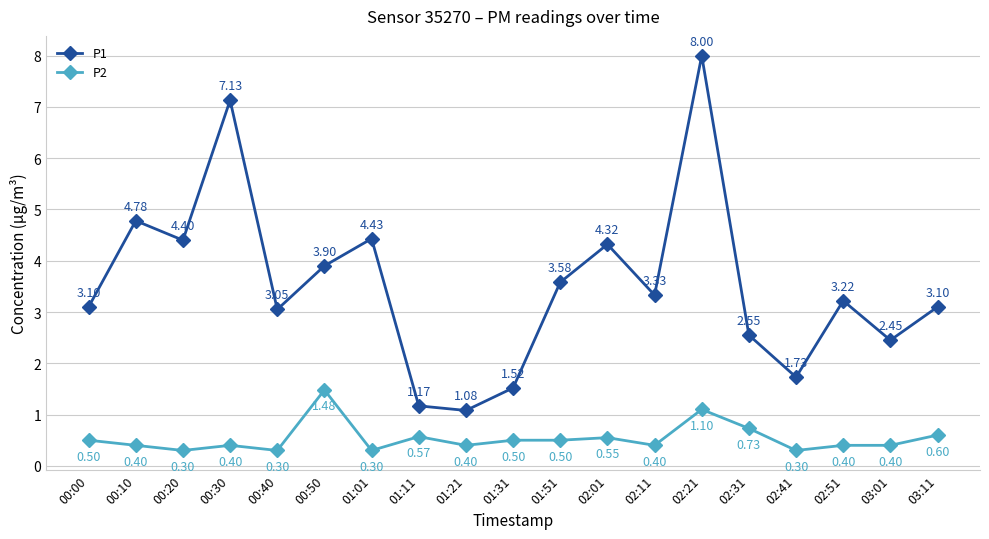

Which series has the largest range (max minus min)?

P1